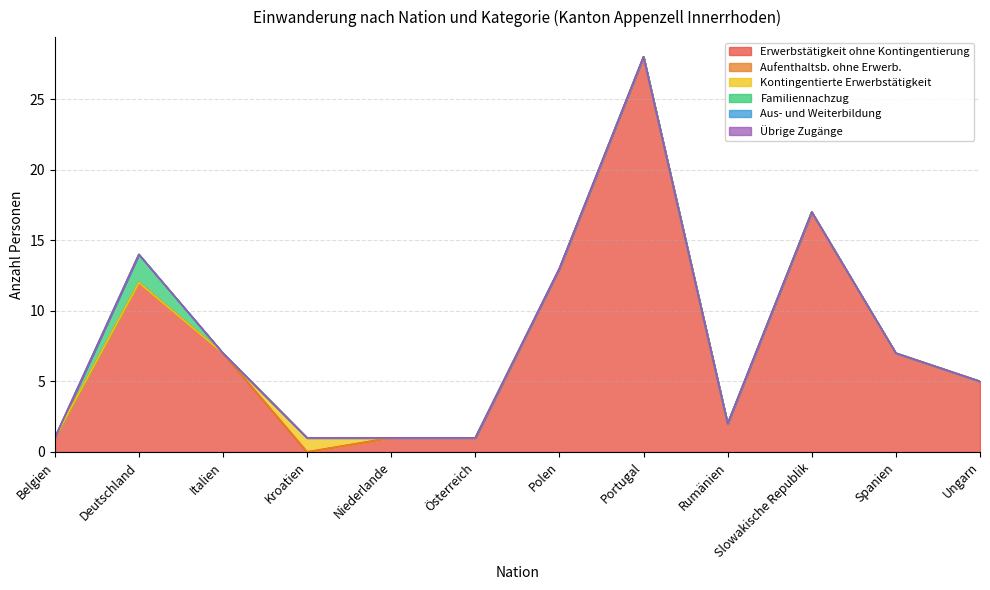

Where does the Erwerbstätigkeit ohne Kontingentierung series first go above 7?

Deutschland